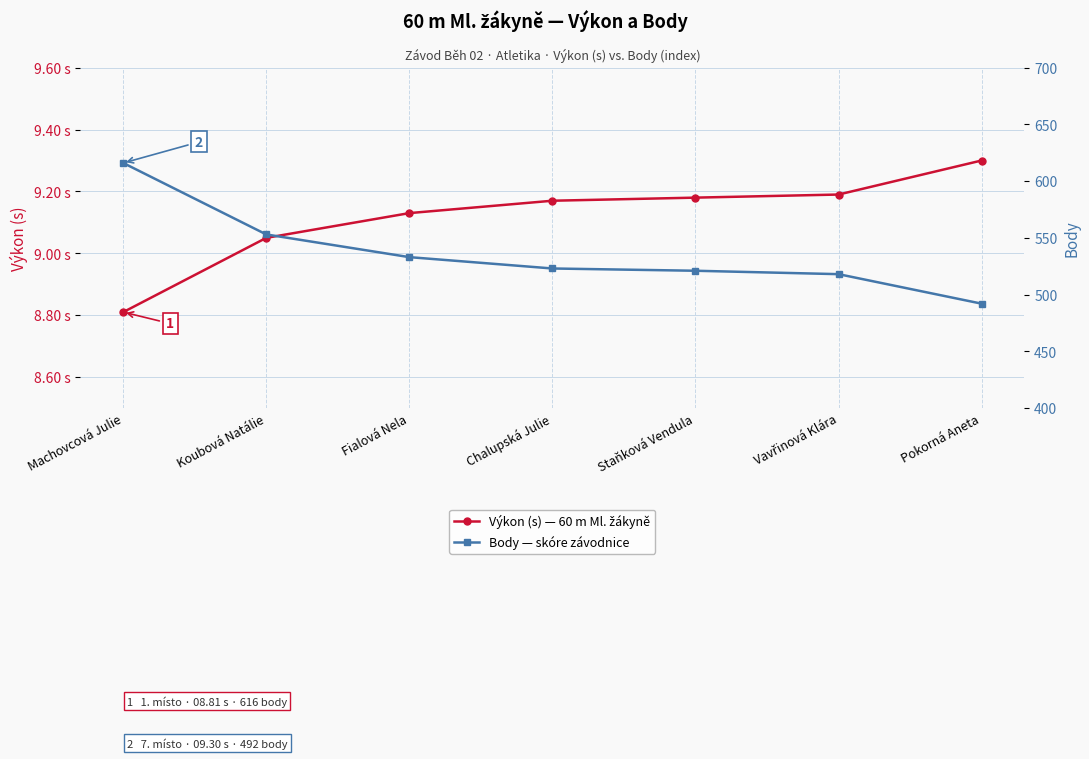

What is the sum of the Body — skóre závodnice values at Chalupská Julie and Staňková Vendula?

1044.0